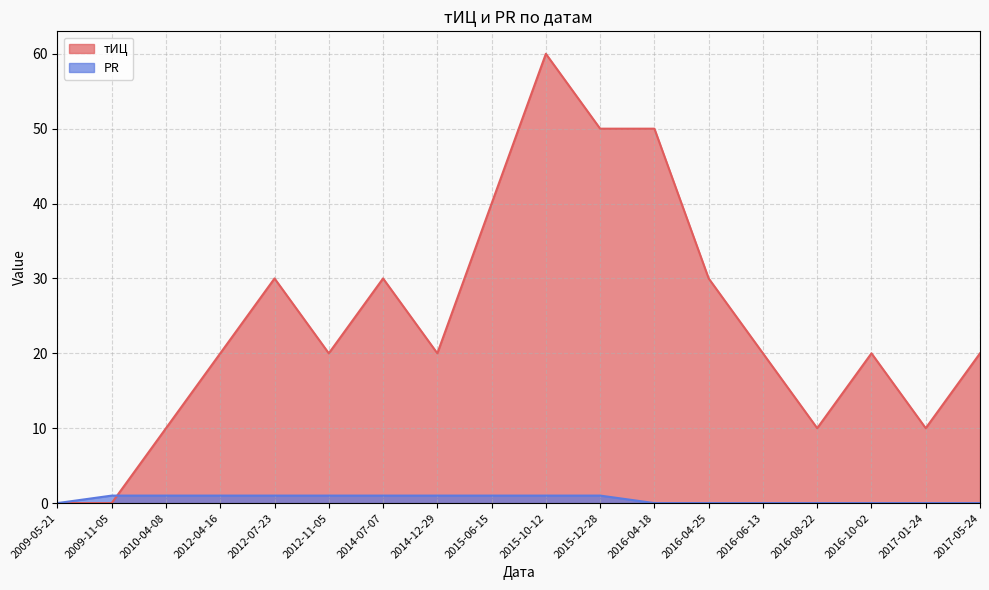

Where is тИЦ nearest to the value 30?

2012-07-23